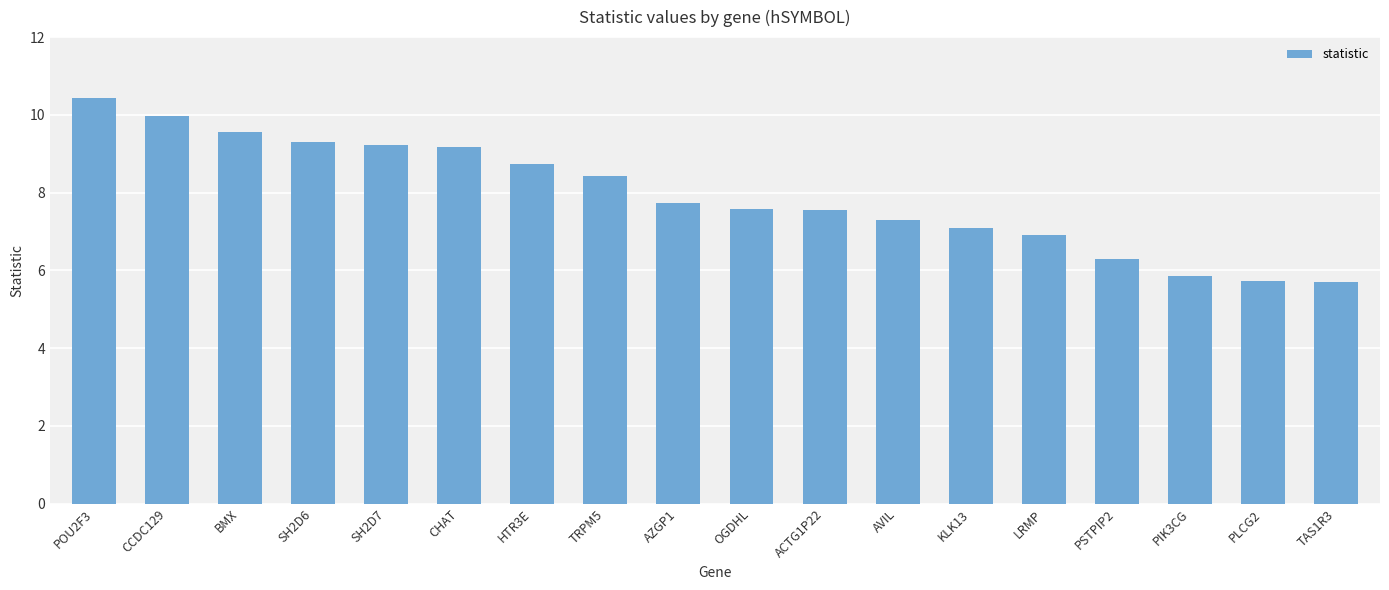

Is it true that the value at TRPM5 is 8.4?

True